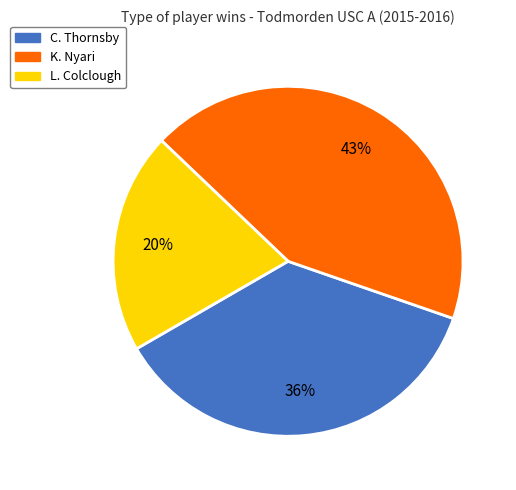

Is the sum of L. Colclough and C. Thornsby greater than half?

Yes